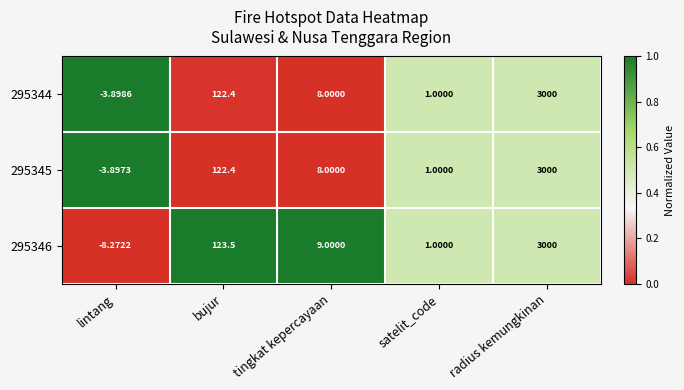

Where is 295345 nearest to the value 1498?

bujur